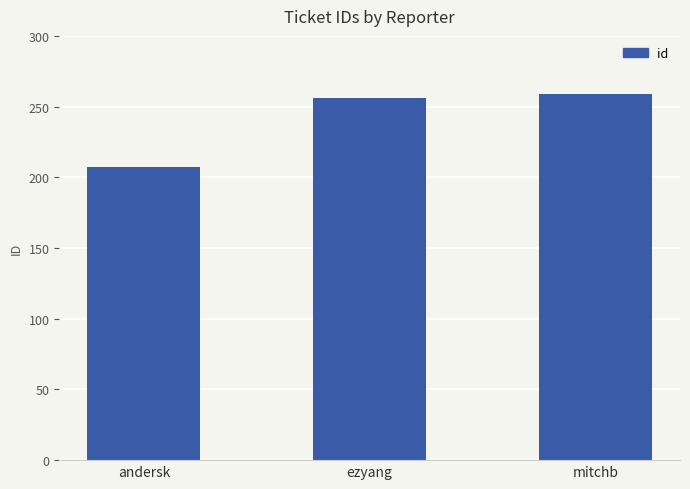

Rank the categories by value from highest to lowest.

mitchb, ezyang, andersk